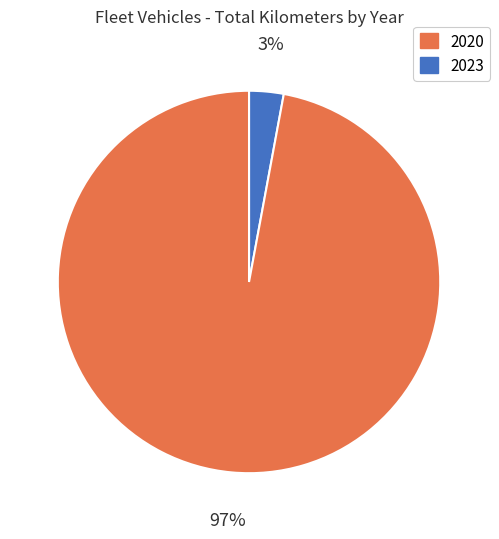

Between 2020 and 2023, which is larger?

2023